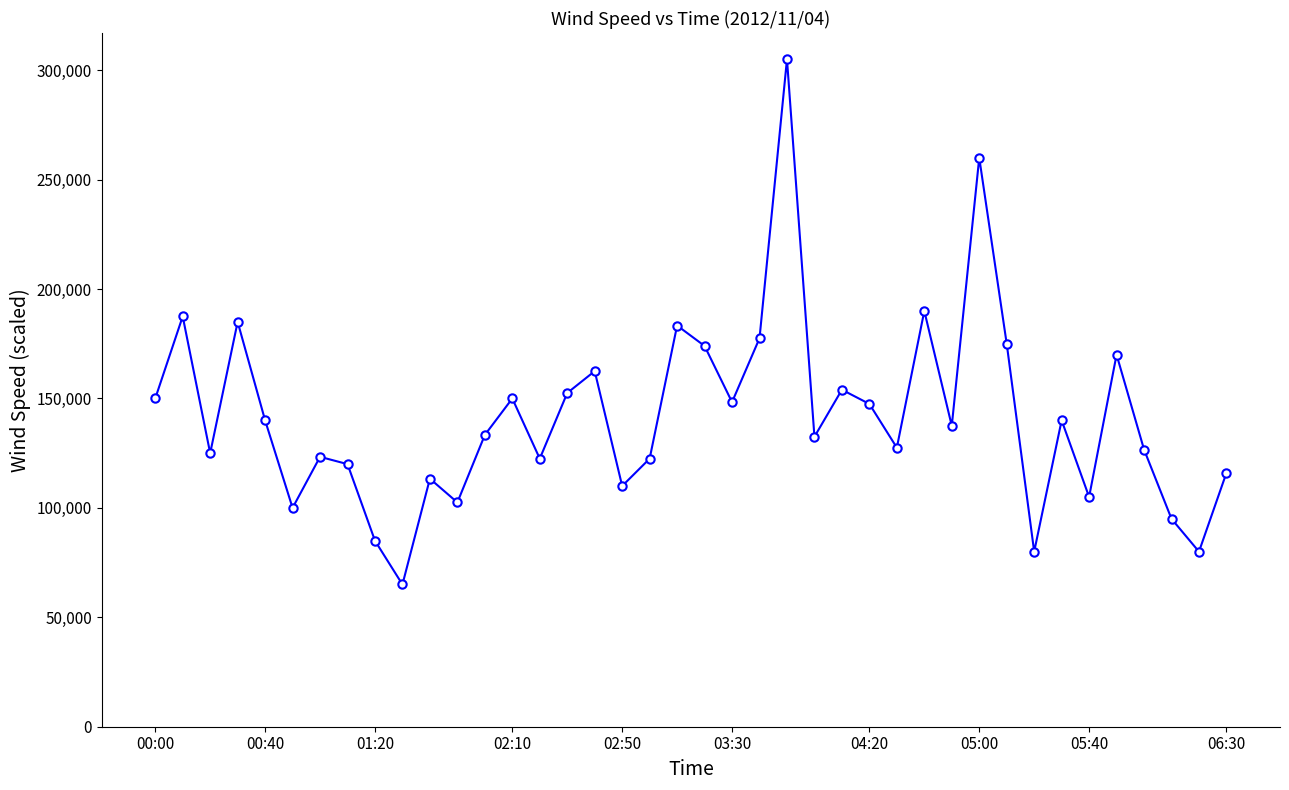

What is the minimum value shown in the chart?

65000.0